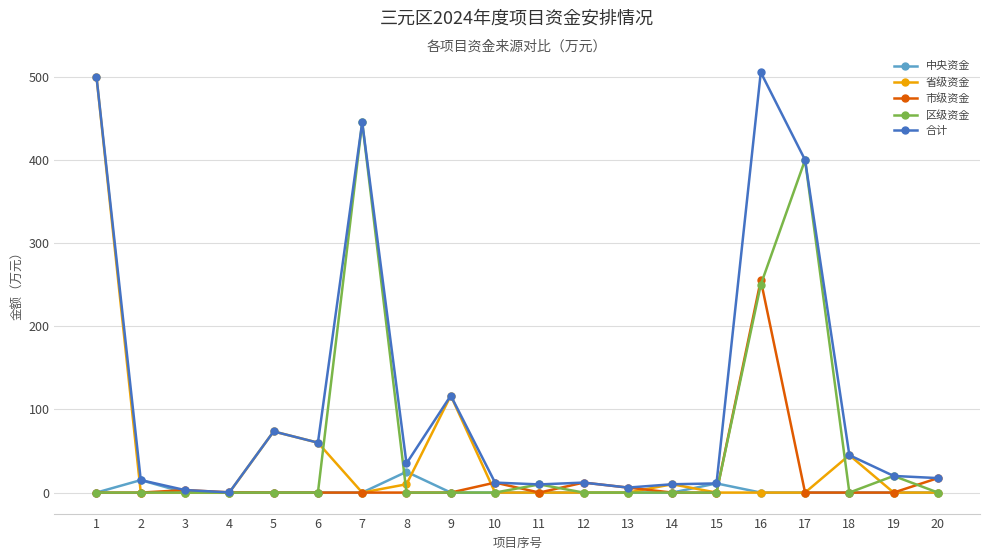

What is the highest value of the 市级资金 series?

255.3